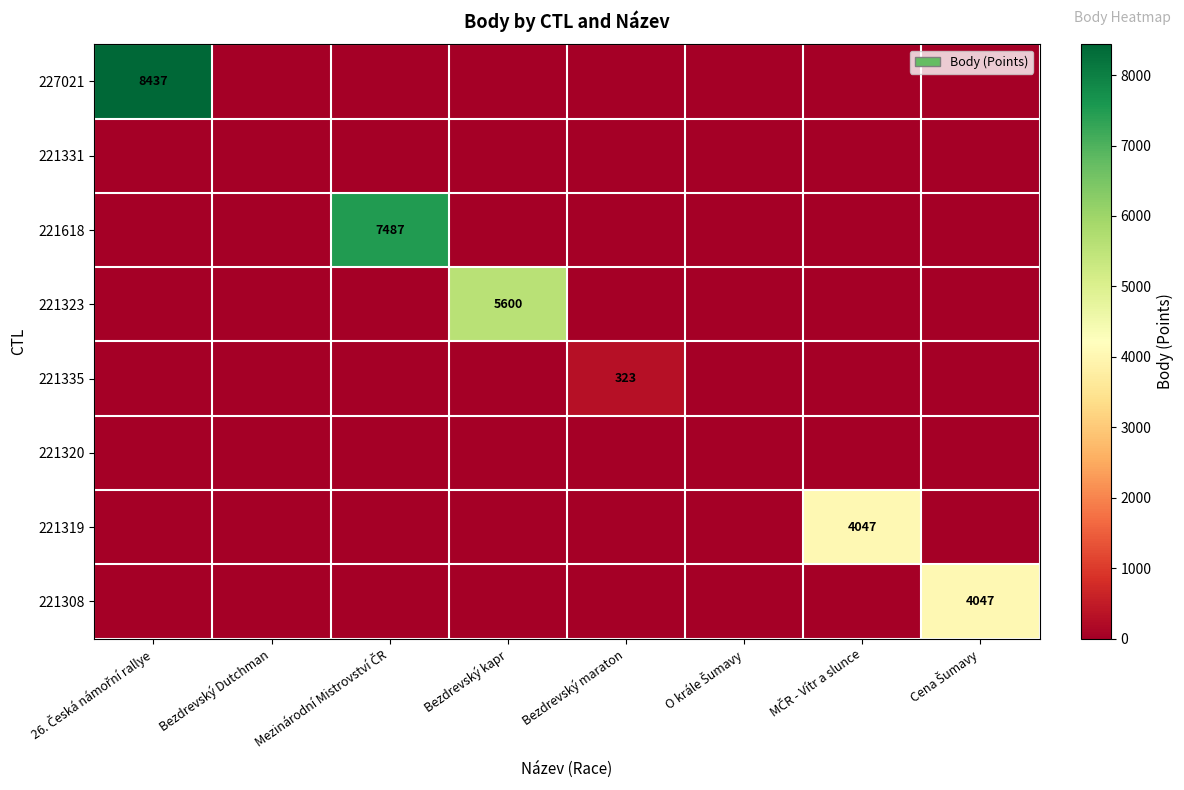

What is the greatest value displayed?

8437